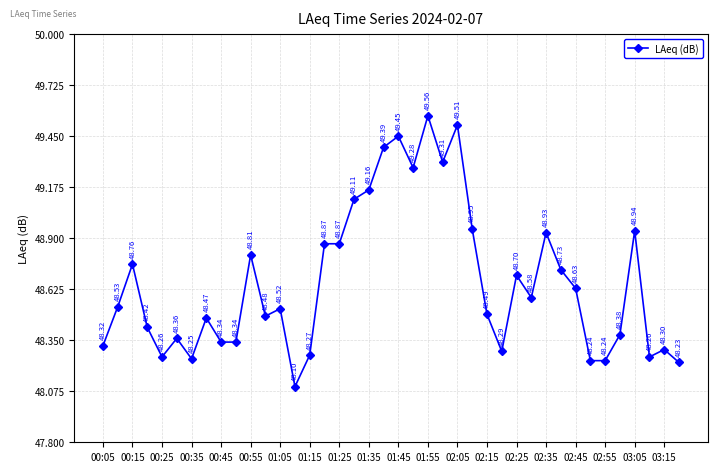

What is the difference between the second highest and minimum values?

1.4